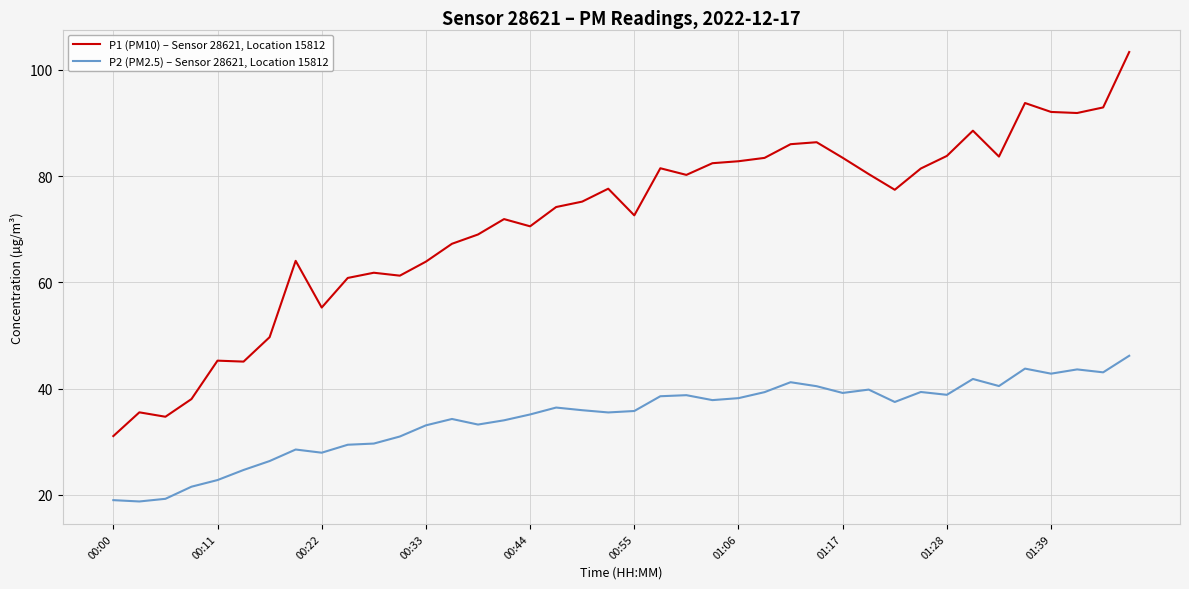

What are all the series names shown in the legend?

P1 (PM10) – Sensor 28621, Location 15812, P2 (PM2.5) – Sensor 28621, Location 15812